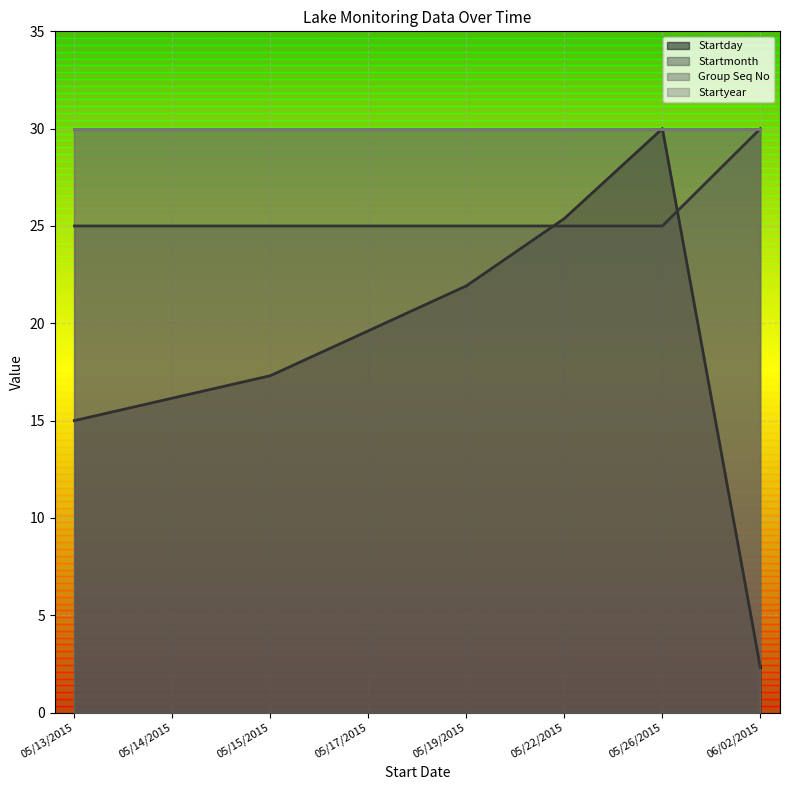

Which category has the lowest value in the Startmonth series?

05/13/2015